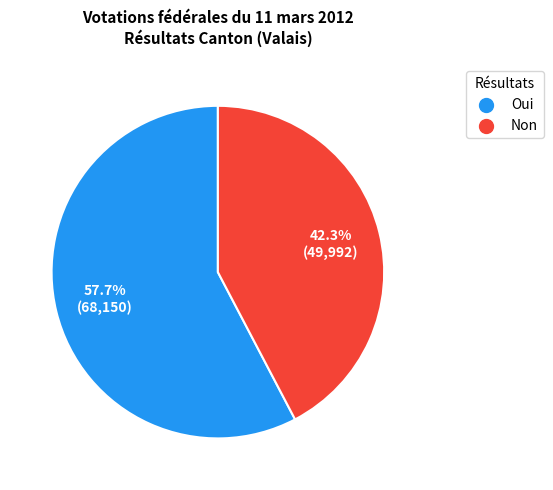

Count the number of slices in the pie.

2